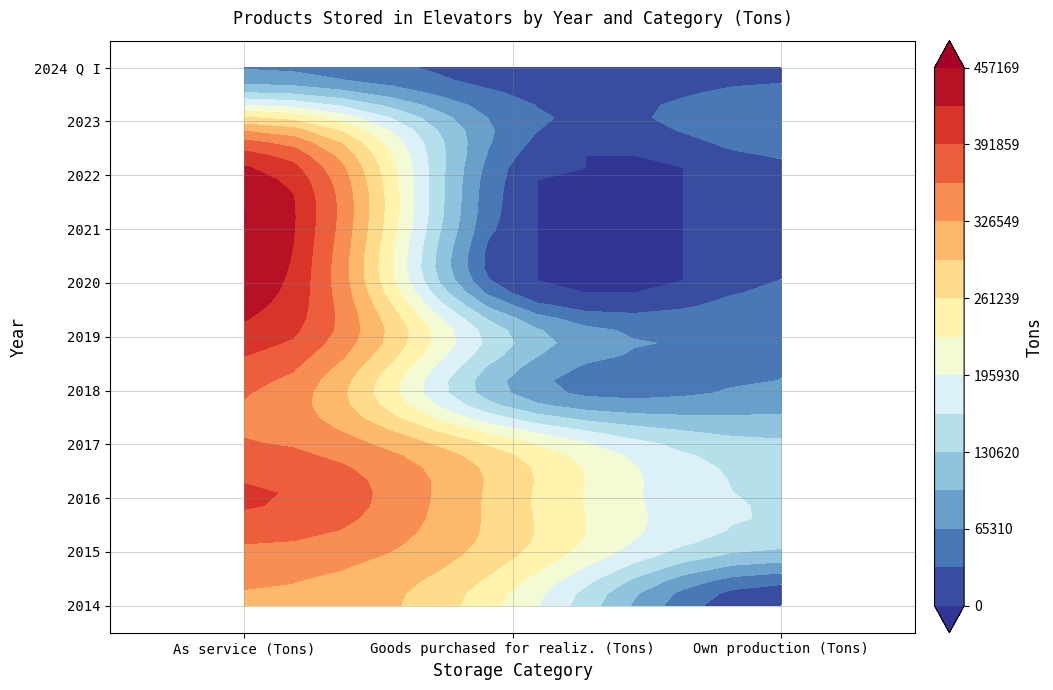

What is the greatest value displayed?

457168.9